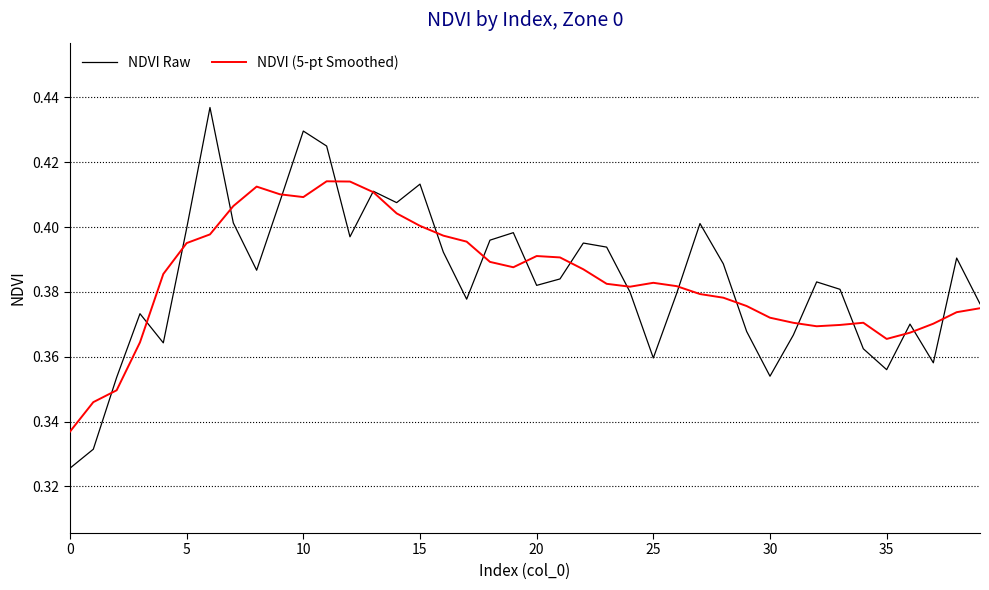

Which series has the largest range (max minus min)?

NDVI Raw